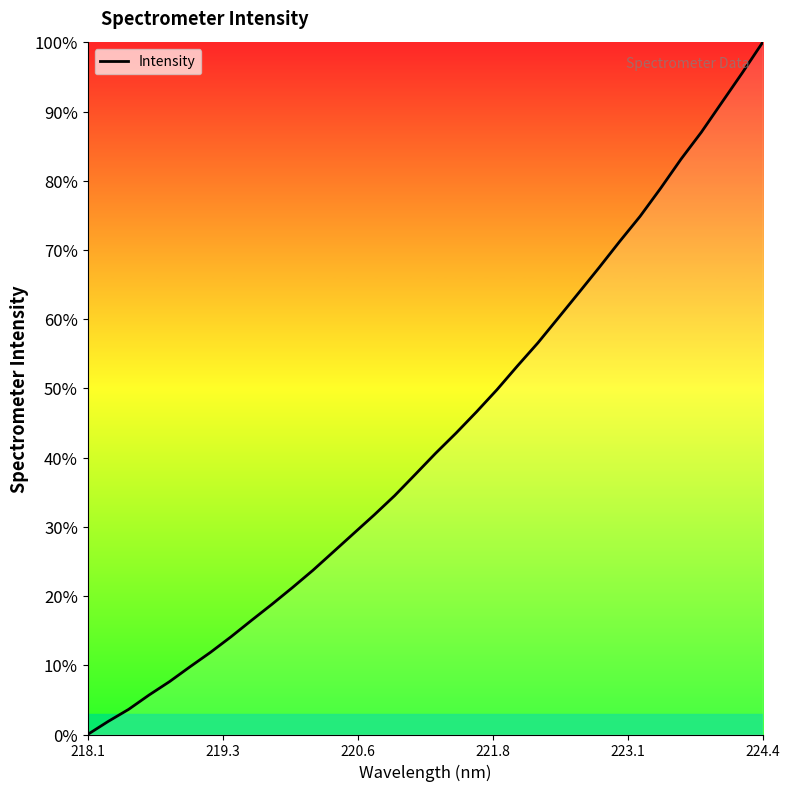

What is the greatest value displayed?

100.0